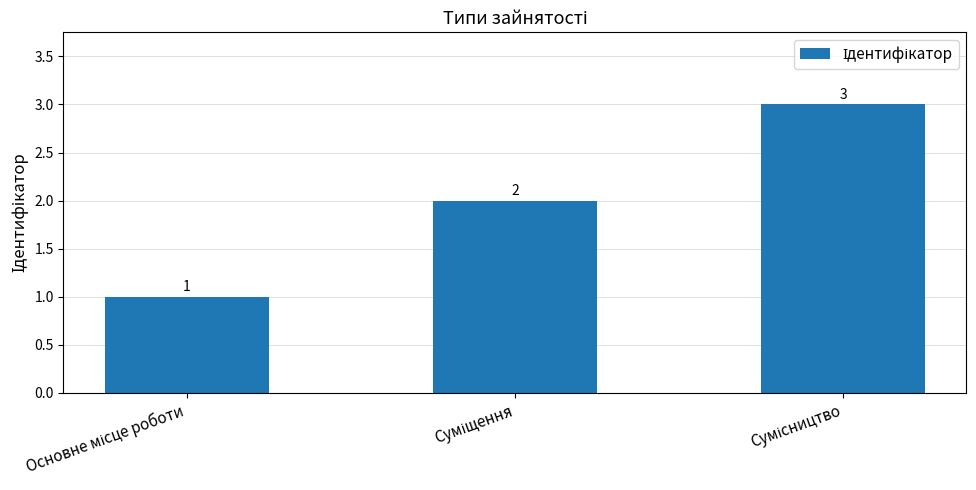

How many distinct data groups are displayed?

1